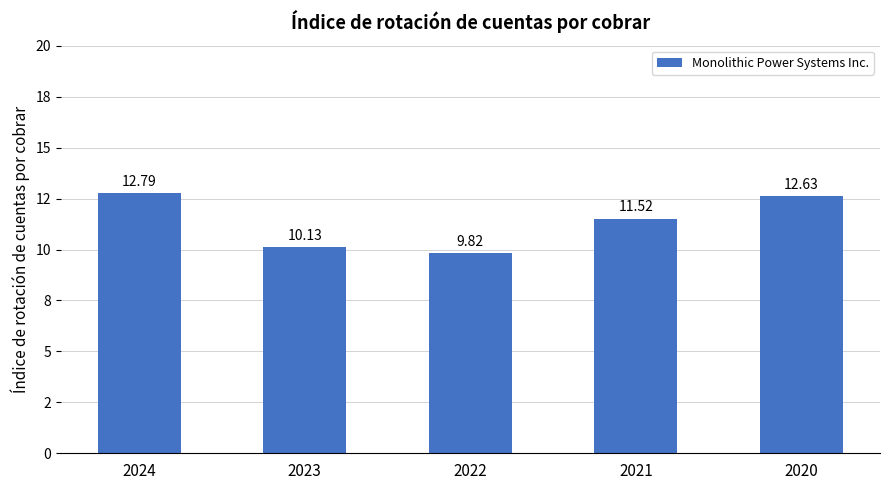

Rank the categories by value from highest to lowest.

2024, 2020, 2021, 2023, 2022